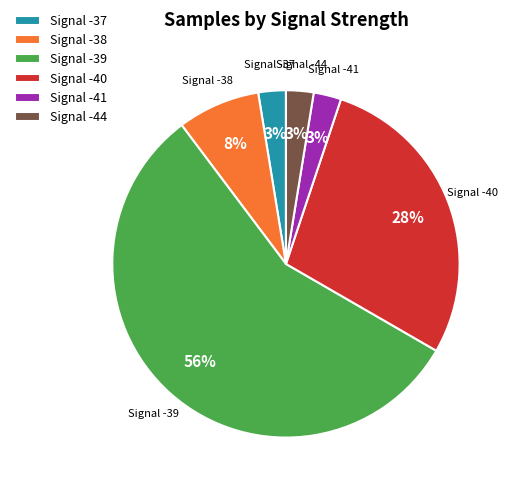

Which slice is the largest?

Signal -39